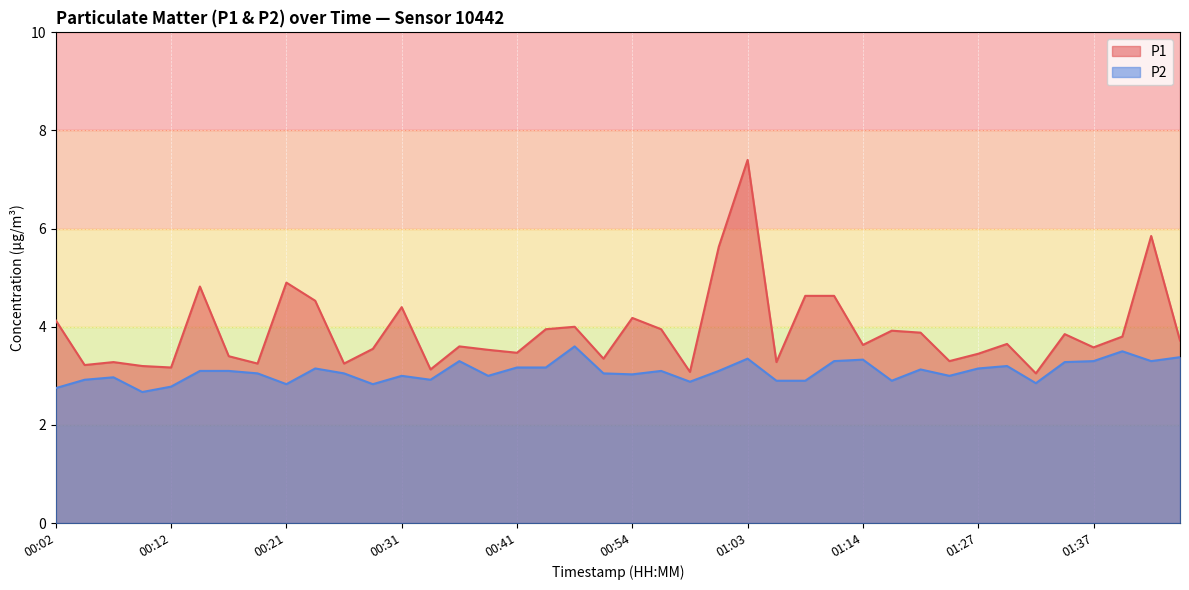

At which category does P2 reach its first local valley?

00:09